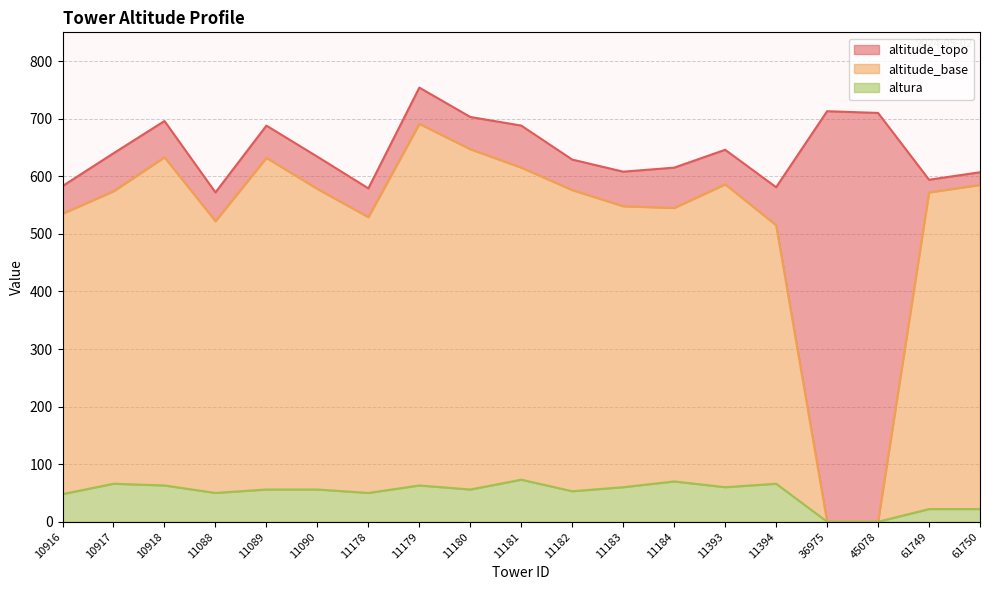

What is the difference between the maximum and minimum values in the altitude_base series?

691